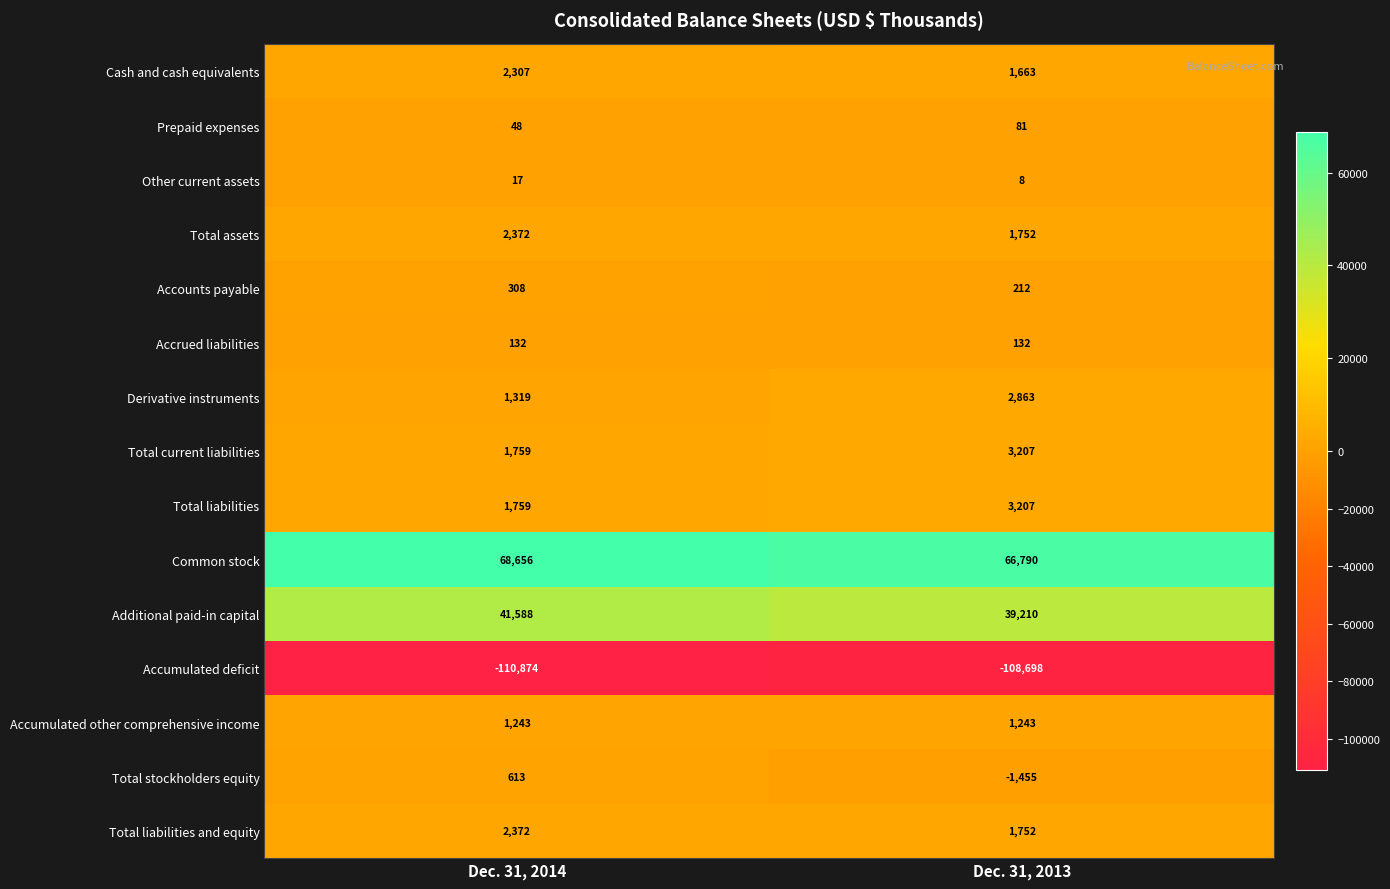

At which category does the chart reach its peak across all series?

Dec. 31, 2014